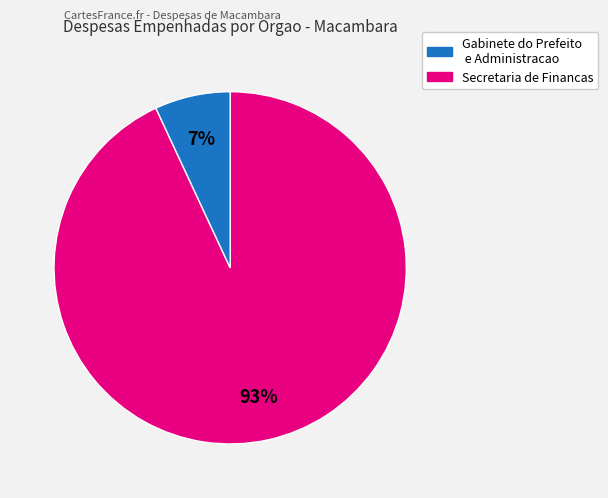

To the nearest percent, what is the difference between the largest and smallest slice percentages?

86%